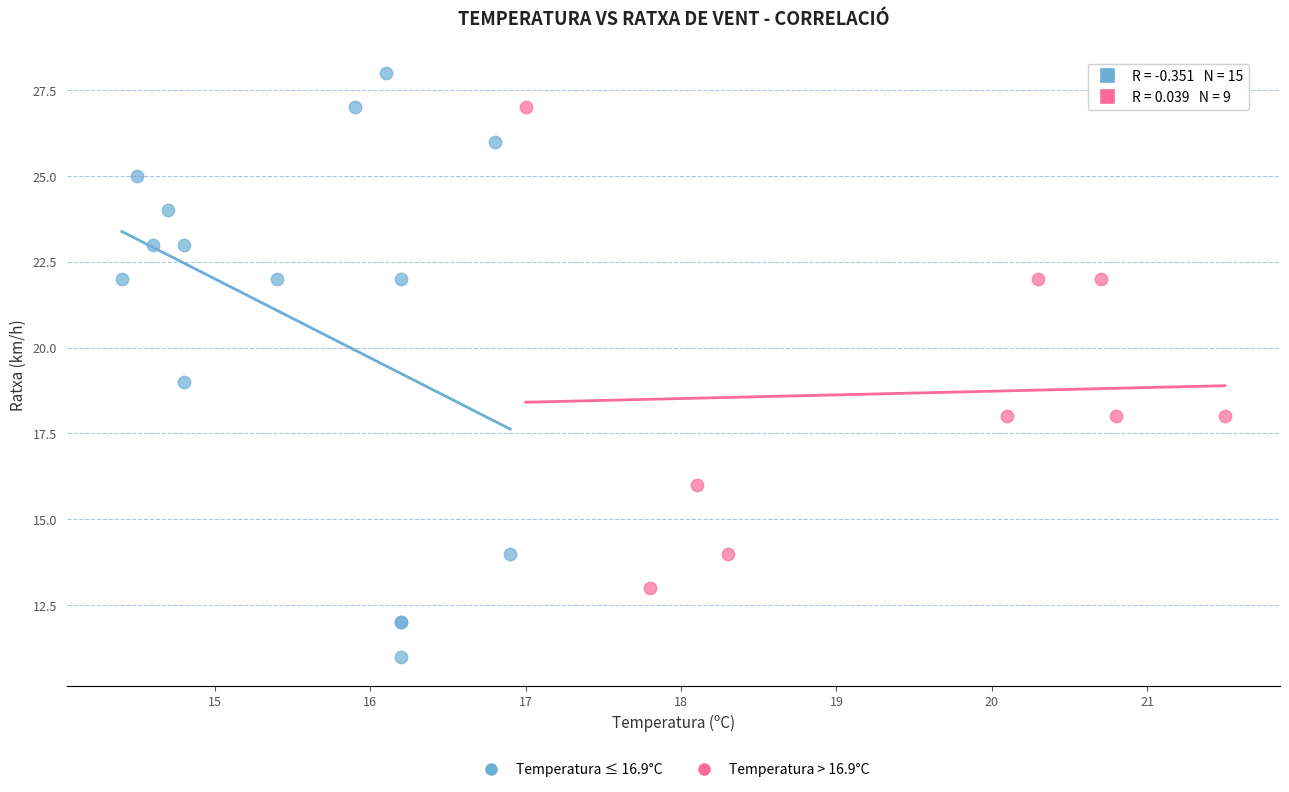

Which series contains the lowest Y value?

Temperatura ≤ 16.9°C